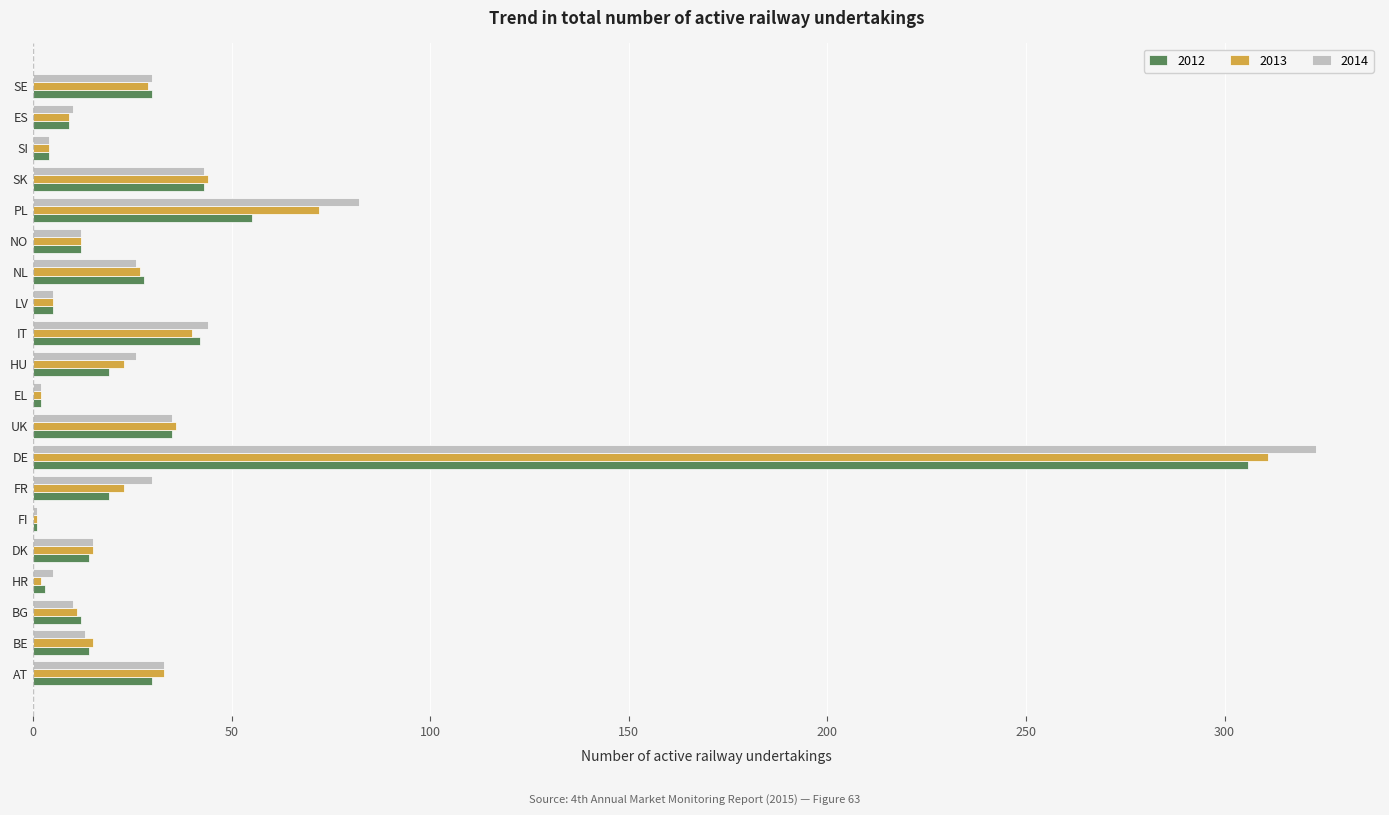

Where is 2012 nearest to the value 153?

PL